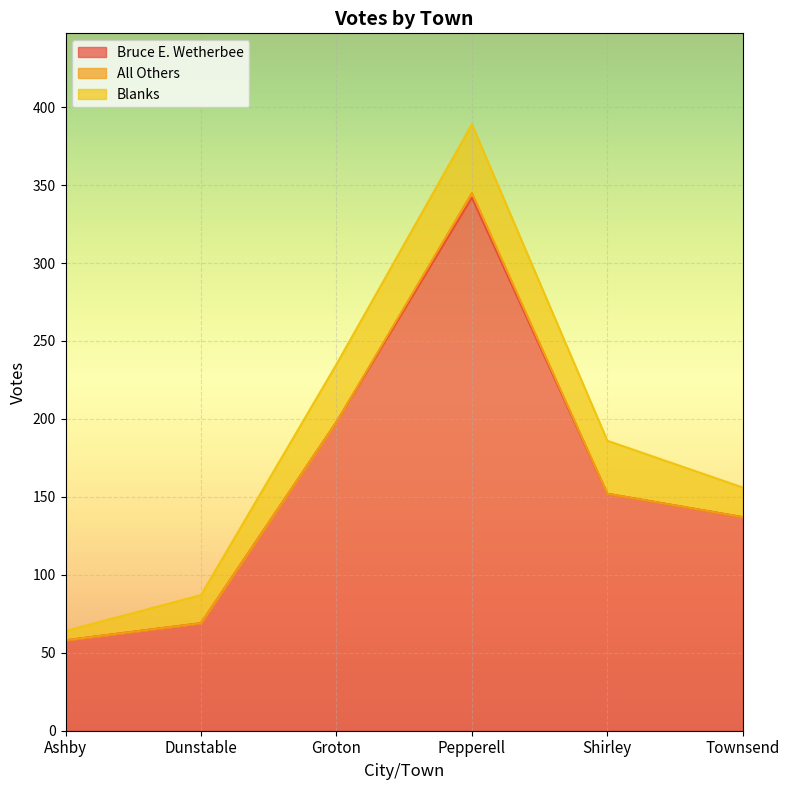

At which label does Bruce E. Wetherbee reach its minimum?

Ashby